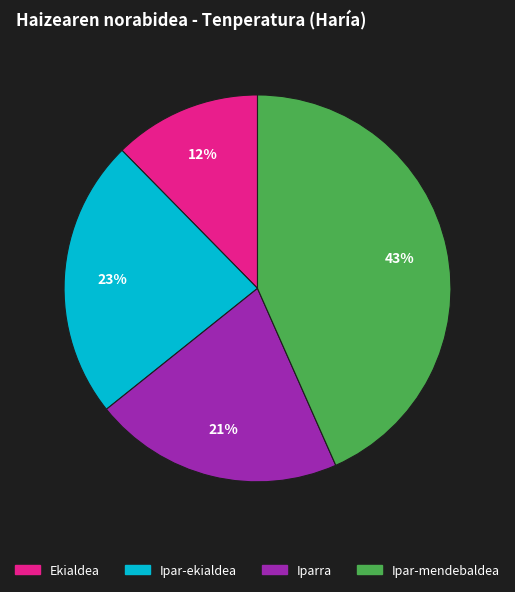

To the nearest percent, what is the average slice percentage?

25%